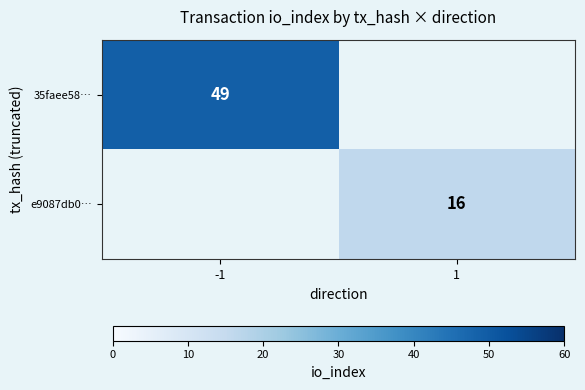

True or false: e9087db0… has a value of 16 at 1.

True